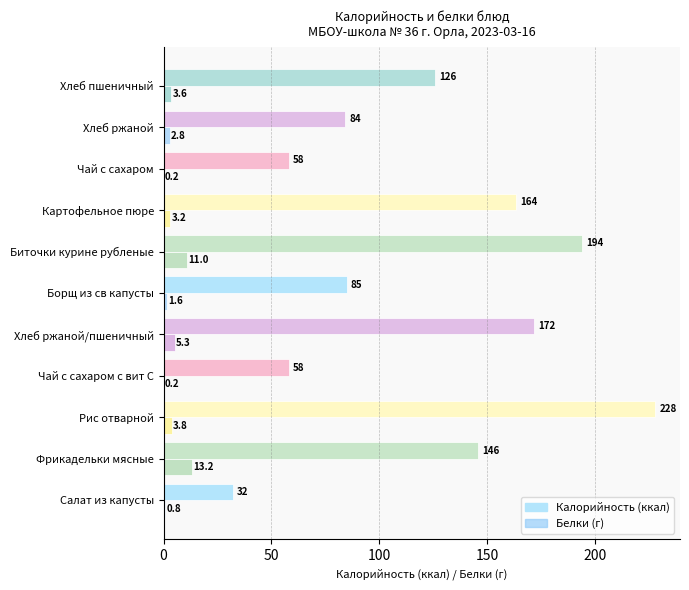

At which category is the sum across all series the highest?

Рис отварной